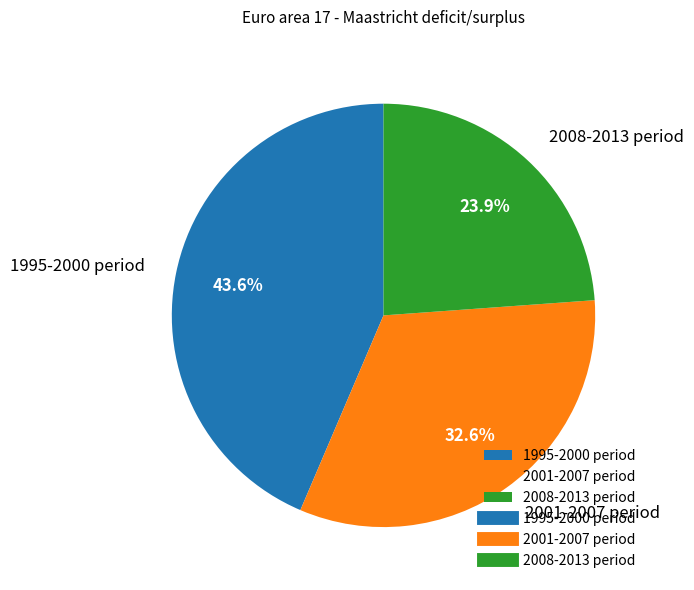

Which slice is the smallest?

2008-2013 period